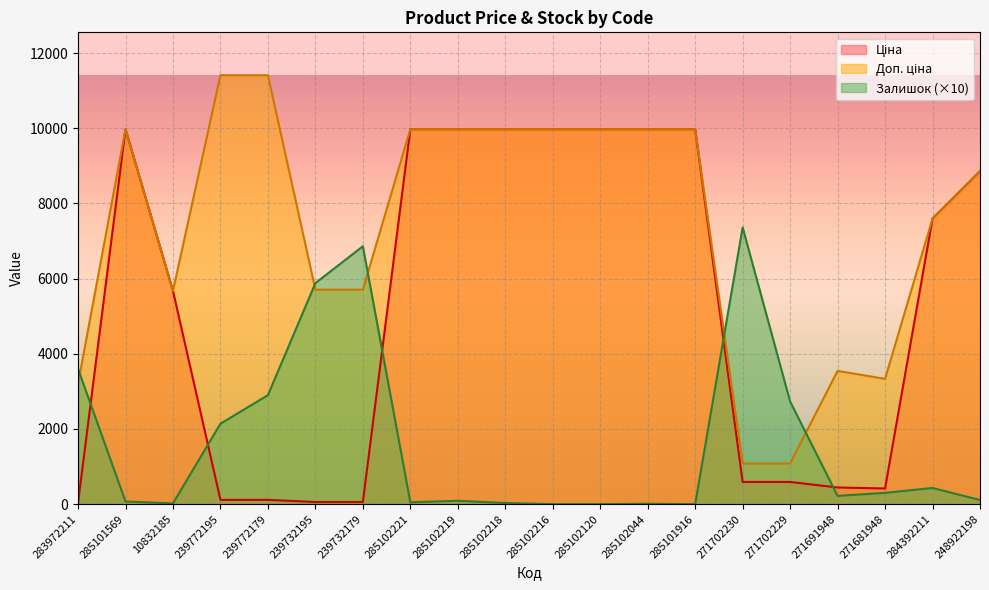

What is the spread (max minus min) of values at 271702229?

2140.1